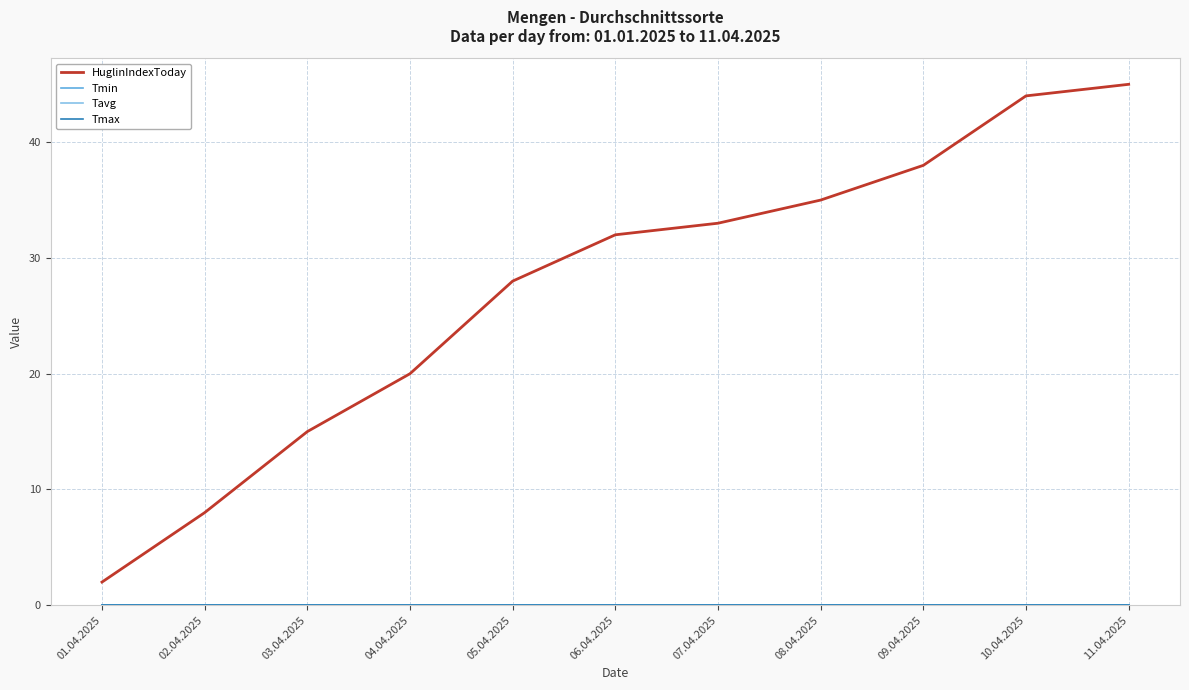

List the series in order of their peak value, highest first.

HuglinIndexToday, Tmin, Tavg, Tmax